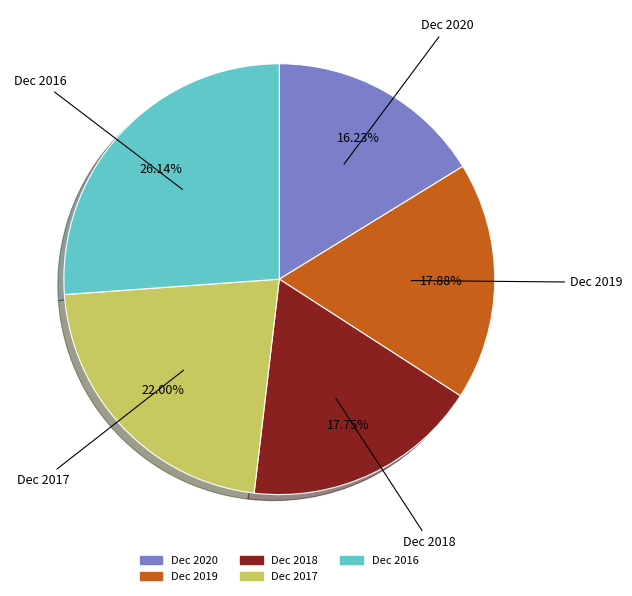

How many segments does this pie chart have?

5